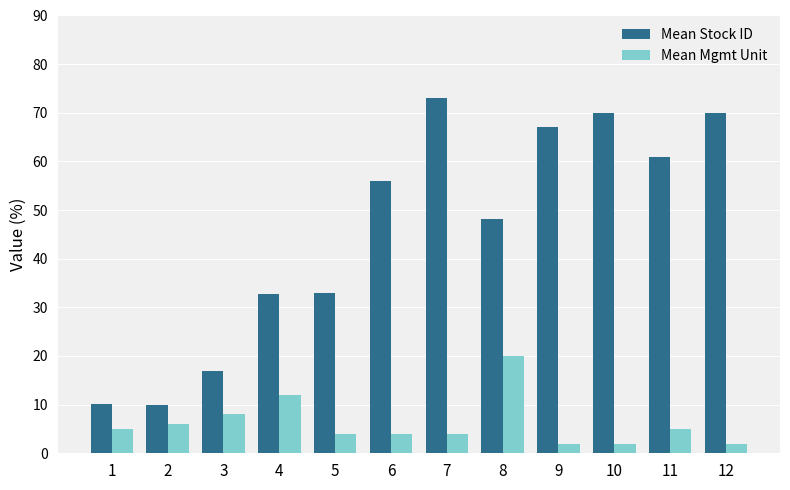

True or false: Mean Stock ID has a value of 24.9 at 10.

False